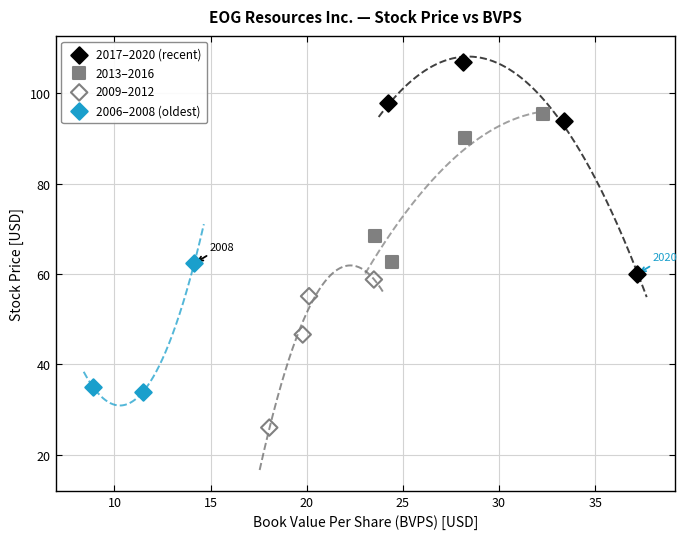

Which series contains the lowest Y value?

2009–2012